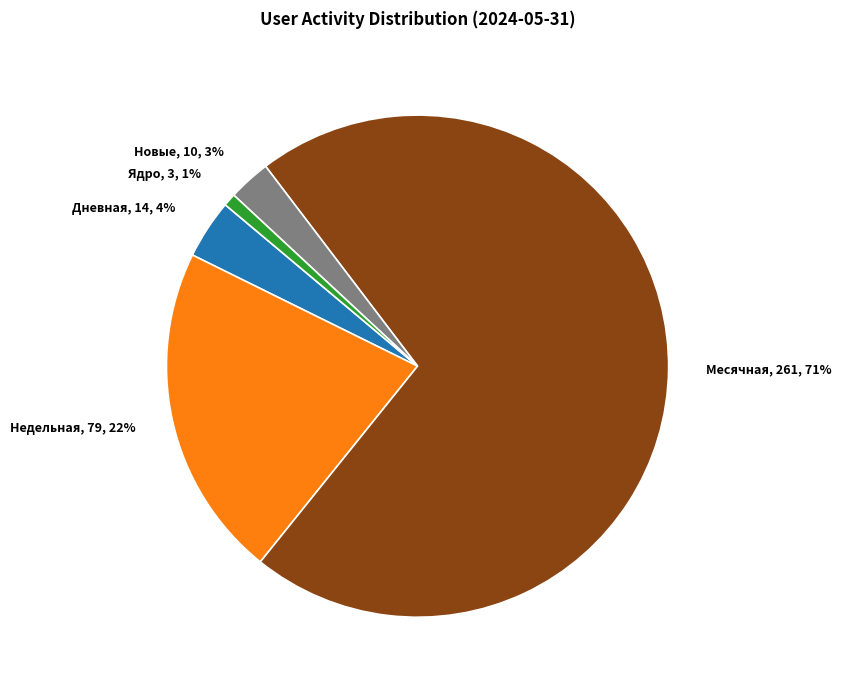

Combined, do Месячная and Дневная account for over 50%?

Yes